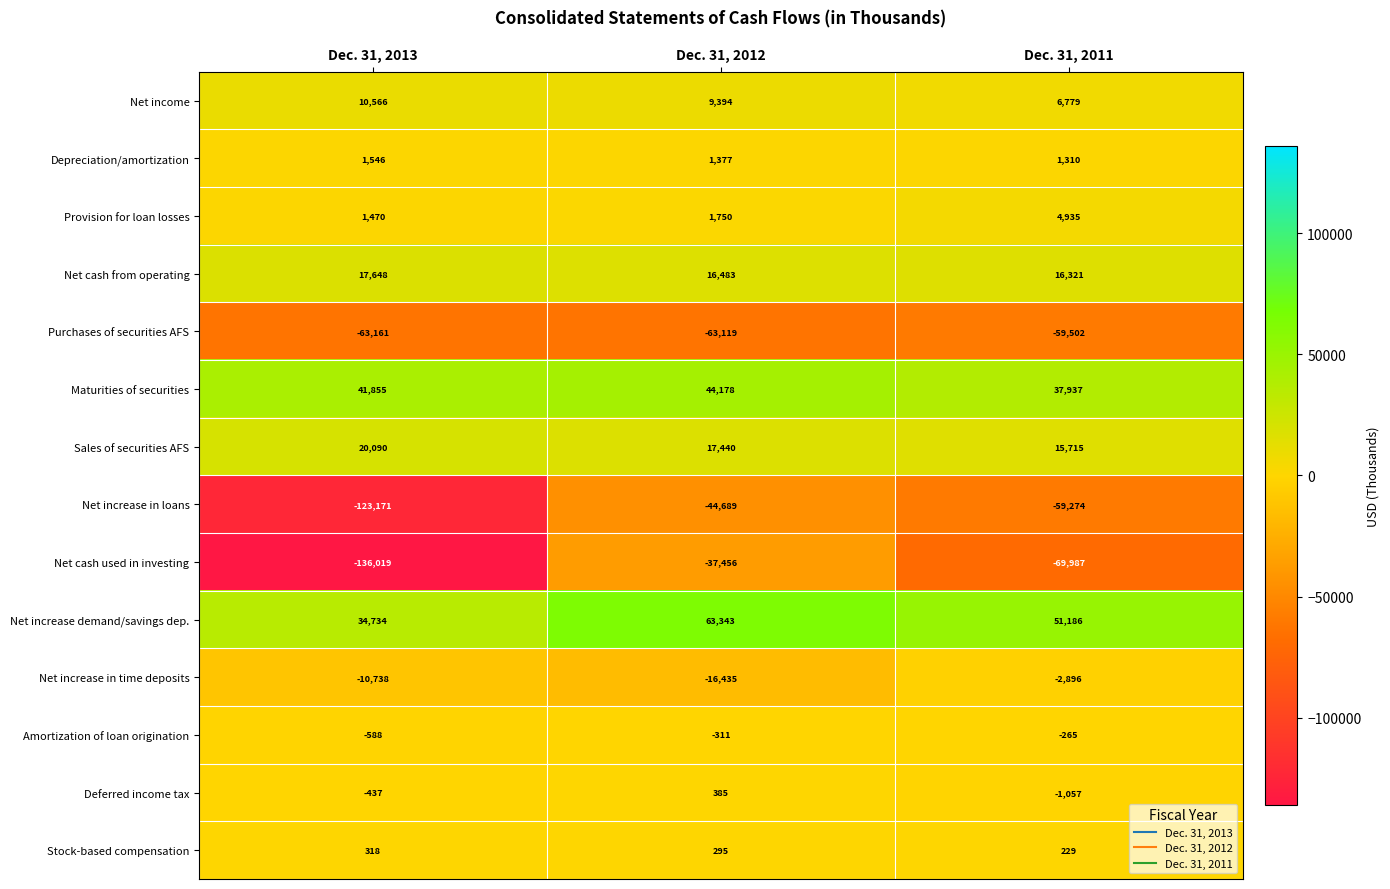

Which series has the largest range (max minus min)?

Net cash used in investing